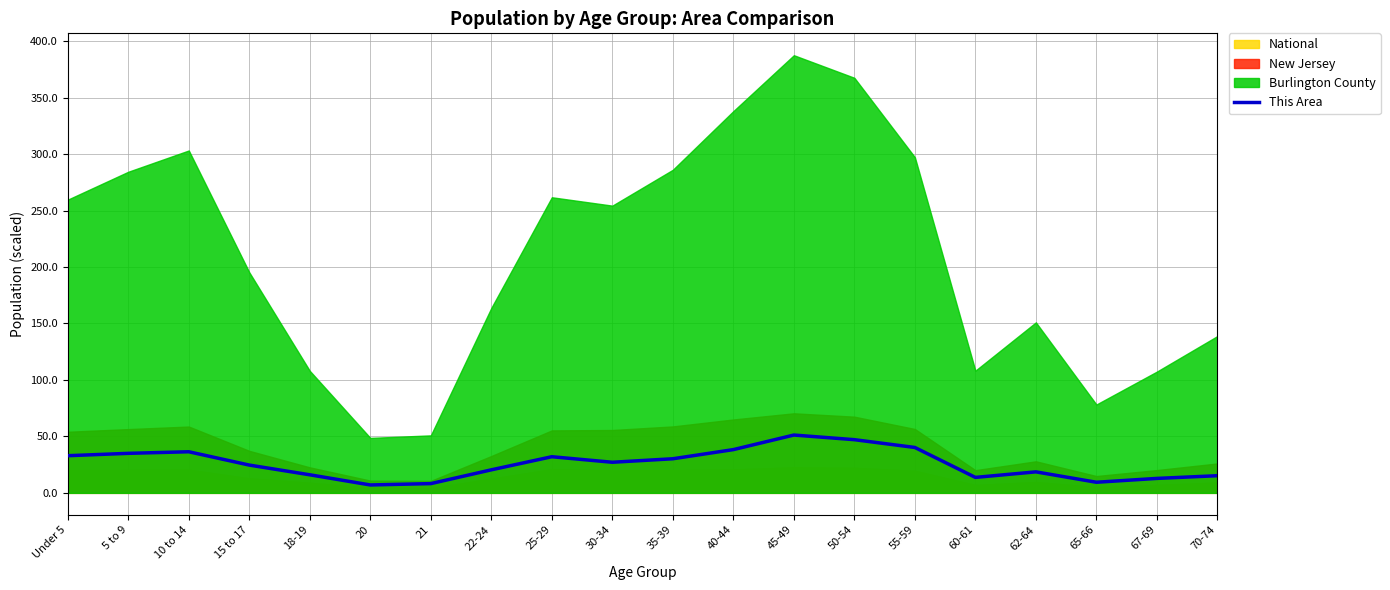

How many interior local peaks (higher than both neighbors) does the data have?

4